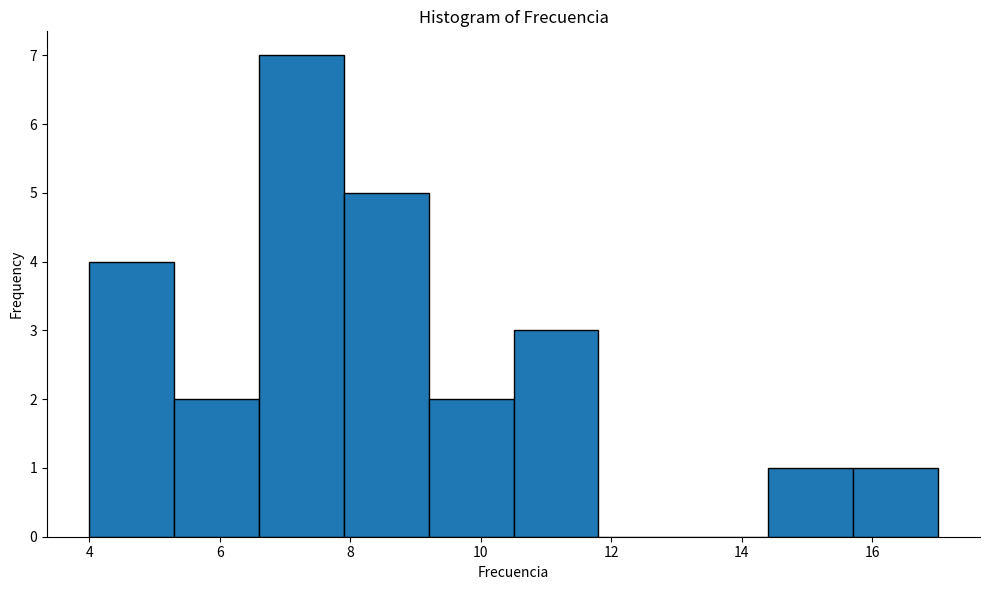

Over which range of the x-axis is the bar tallest?

6.6 to 7.9